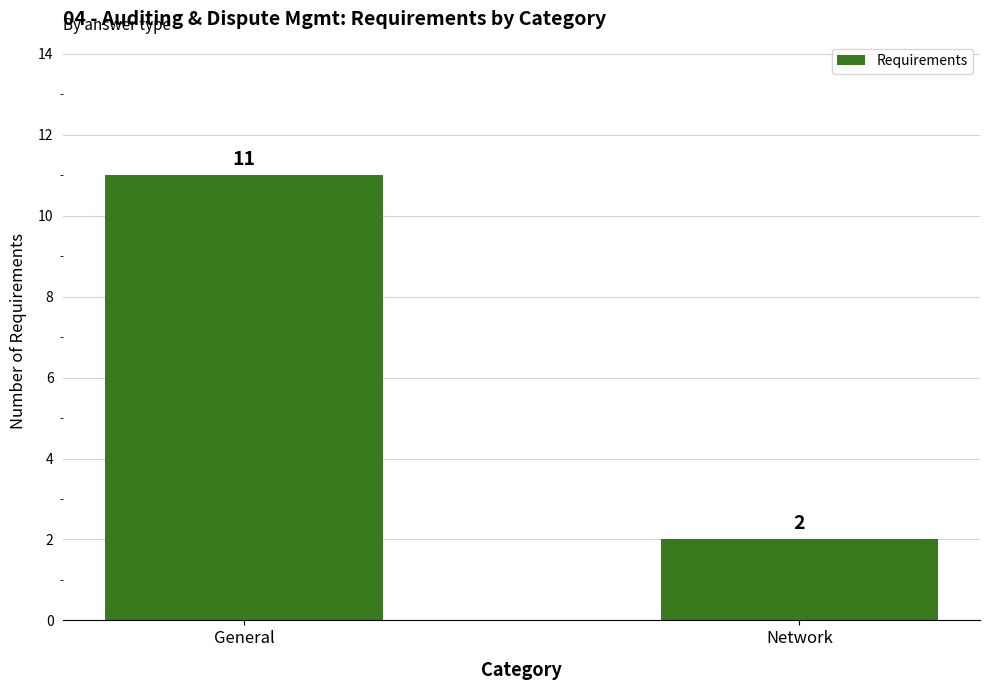

How many values are below 11?

1